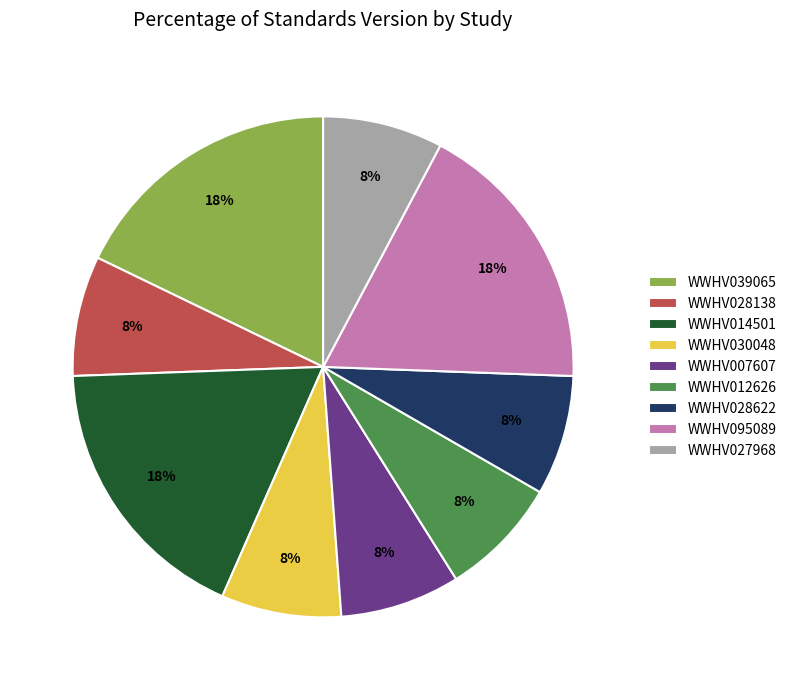

To the nearest percent, what is the difference between the largest and smallest slice percentages?

10%